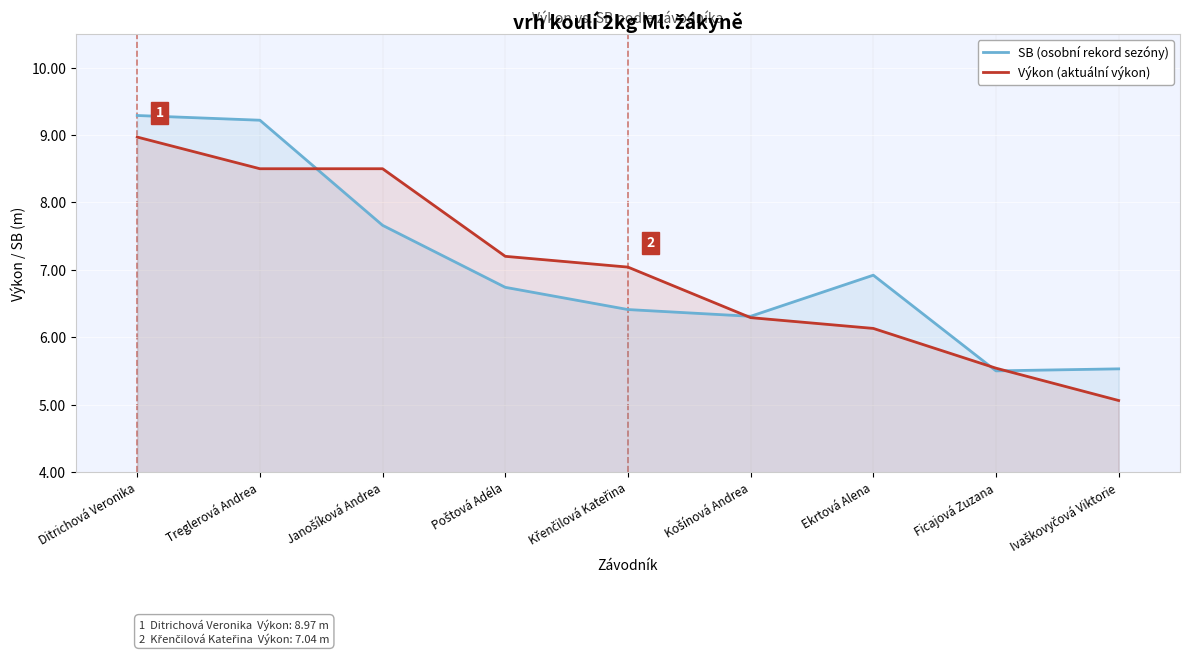

What is the sum of all Výkon (aktuální výkon) values?

63.2